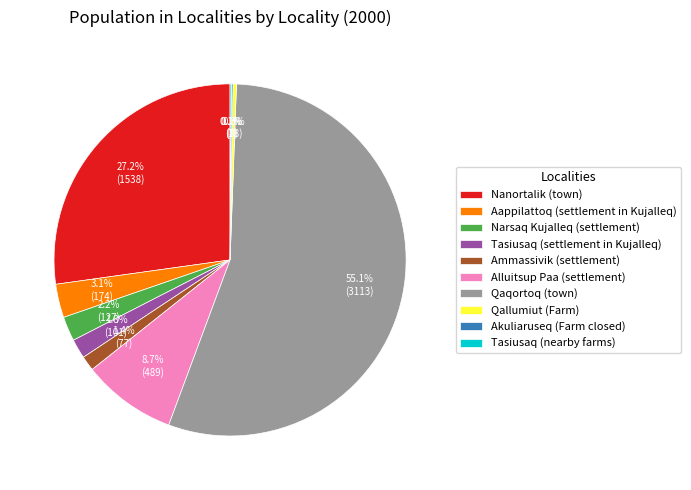

What is the ratio of the value at Ammassivik (settlement) to the value at Narsaq Kujalleq (settlement)?

0.6